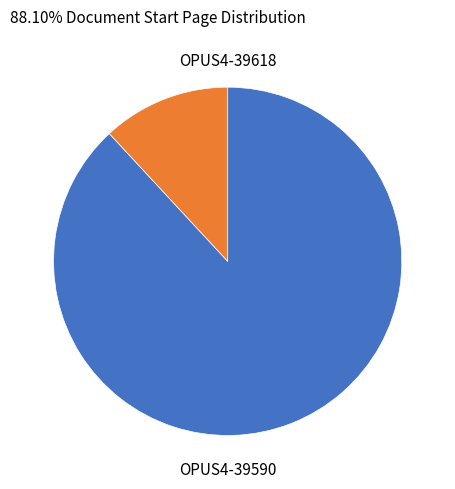

Is there a majority slice in this chart?

Yes